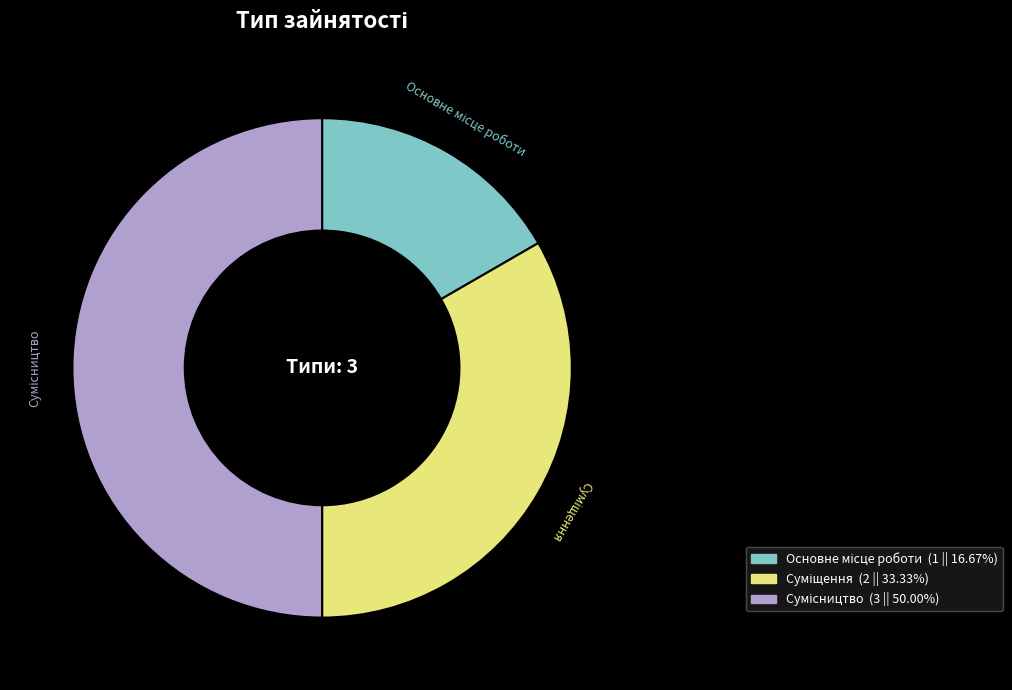

How many segments does this pie chart have?

3